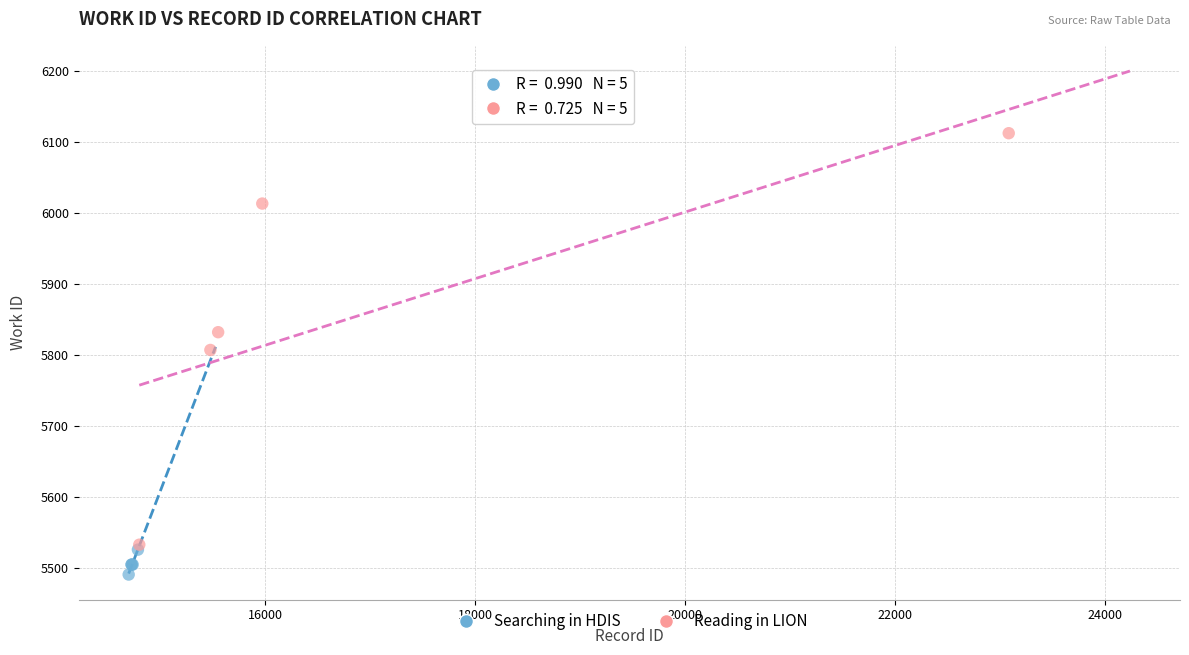

Which series reaches the maximum Y coordinate?

Reading in LION